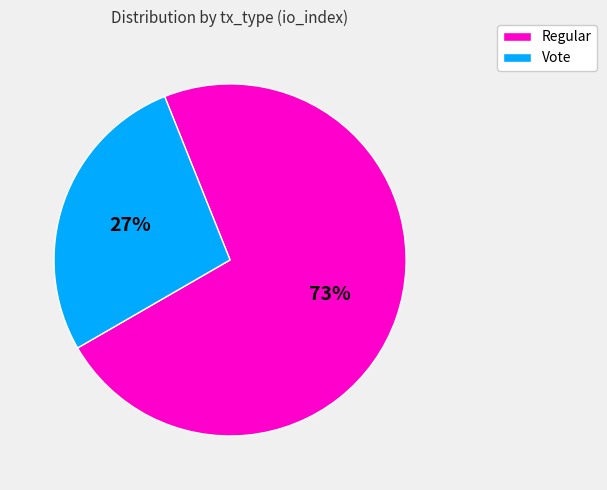

Do Regular and Vote together represent more than half of the pie?

Yes